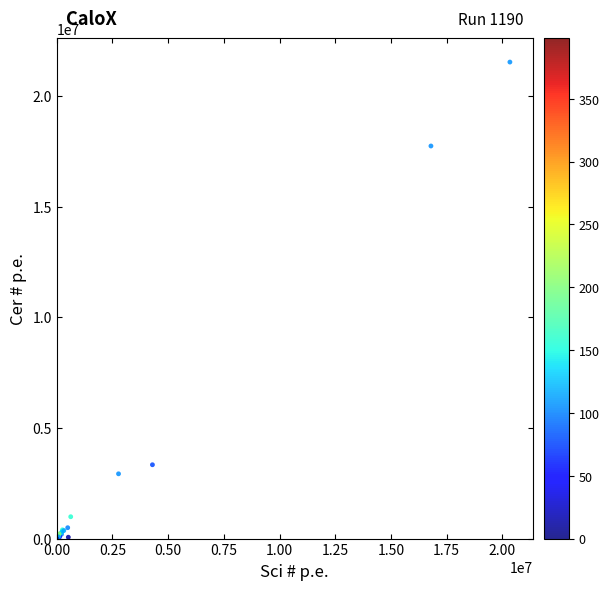

What Y value in the scatter plot is closest to 10762934?

17734518.7